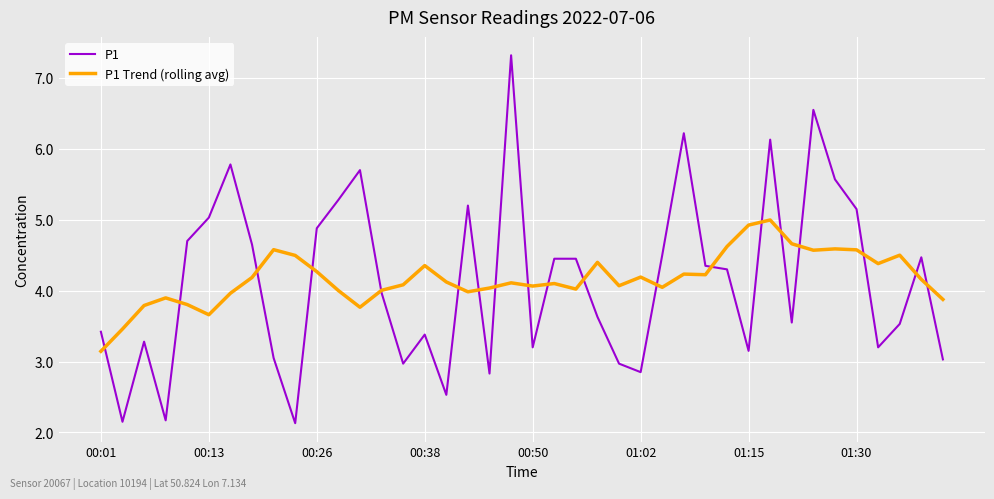

How many data points in P1 are less than 4?

20